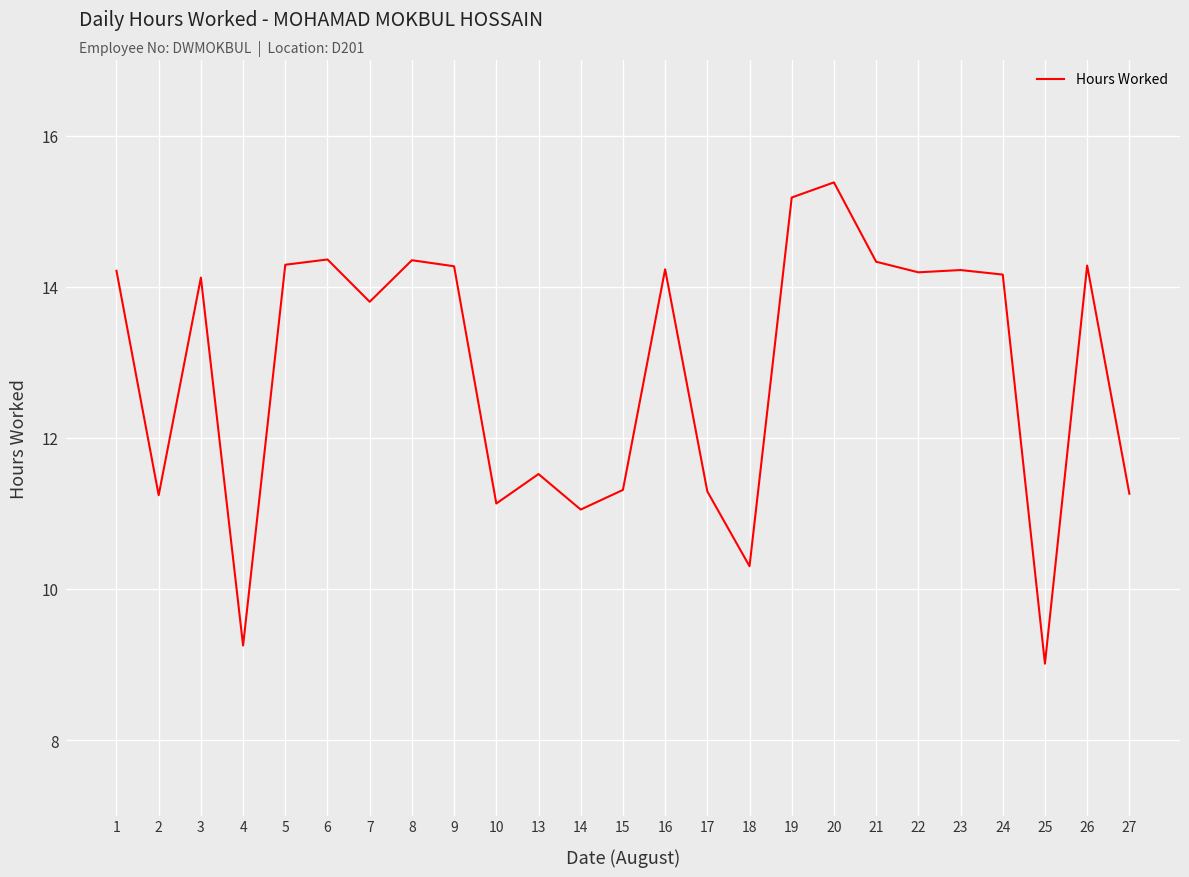

What is the difference between the maximum and minimum values?

6.4